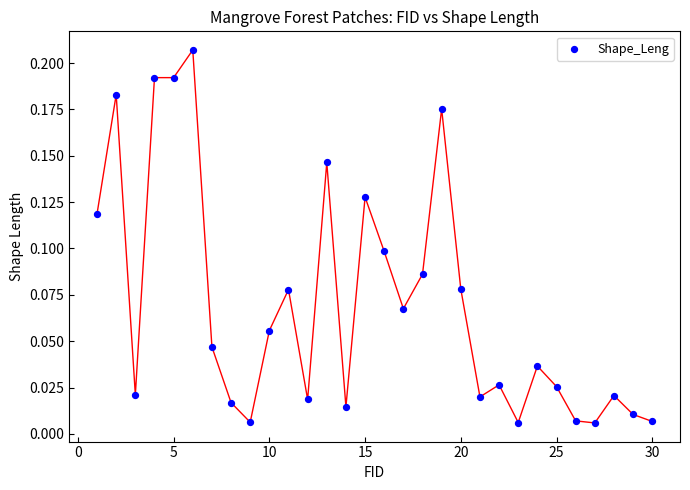

What is the range of X values (max minus min)?

29.0